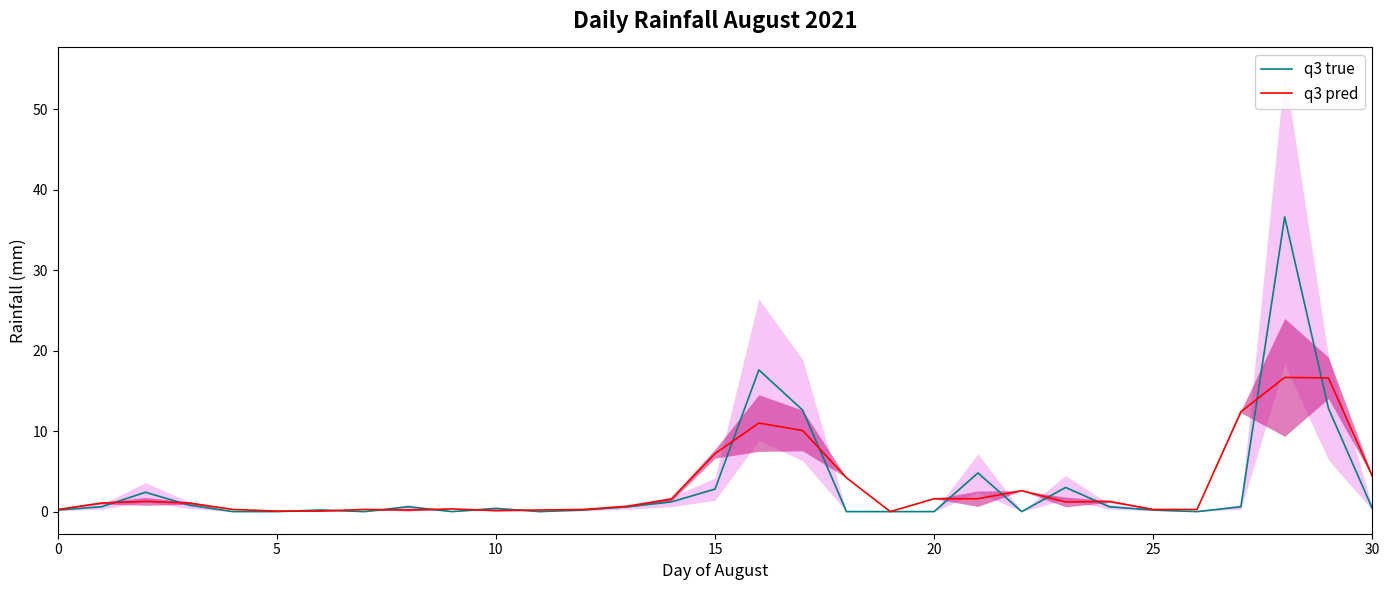

What is the sum of all q3 pred values?

99.0